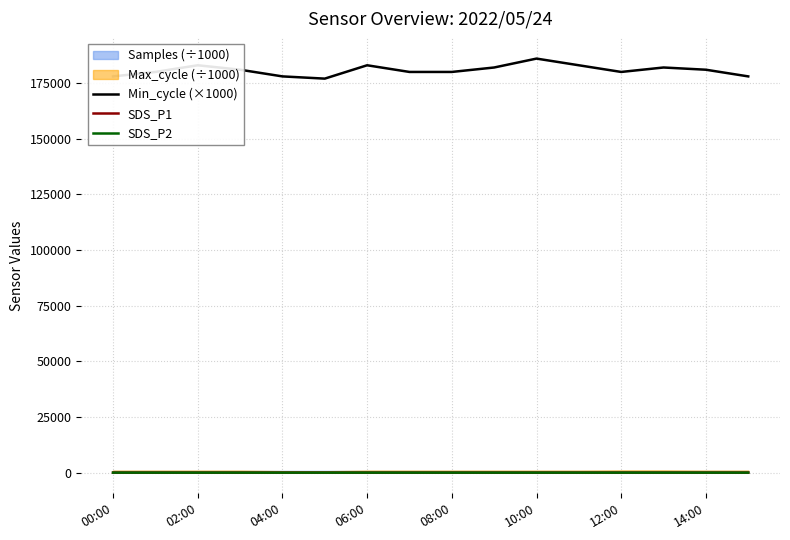

What is the difference between the SDS_P1 values at 00:00 and 10:00?

9.1